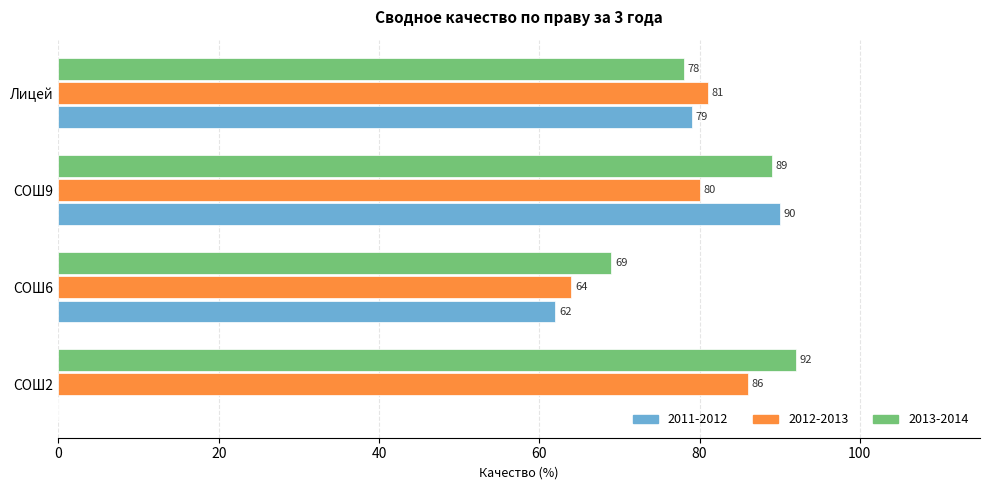

Which series changed the most between СОШ2 and Лицей?

2011-2012